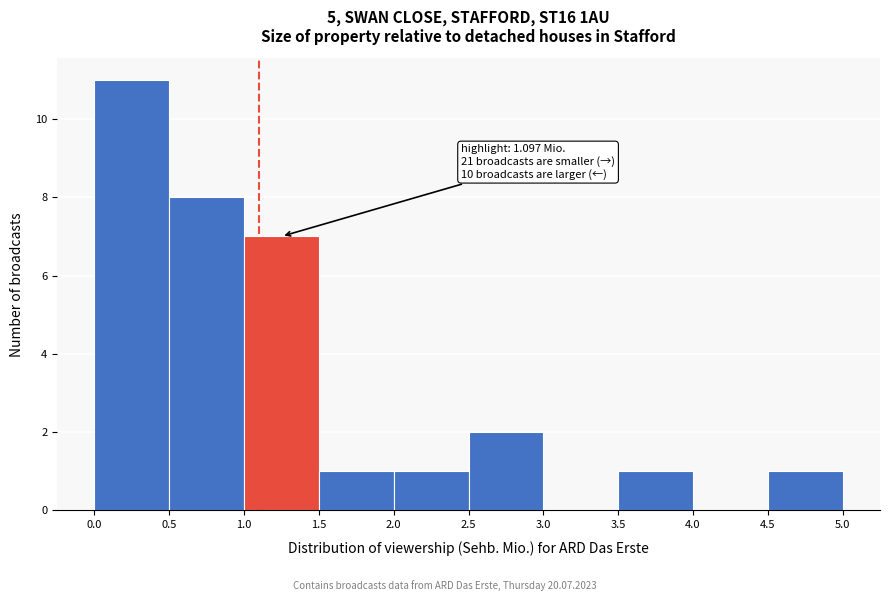

Which range on the x-axis has the tallest bar?

0.0 to 0.5